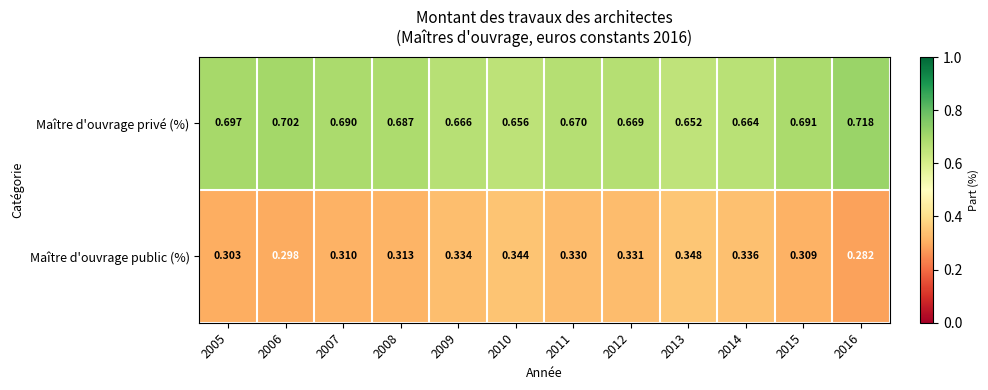

What is the total value across all series at 2008?

1.0